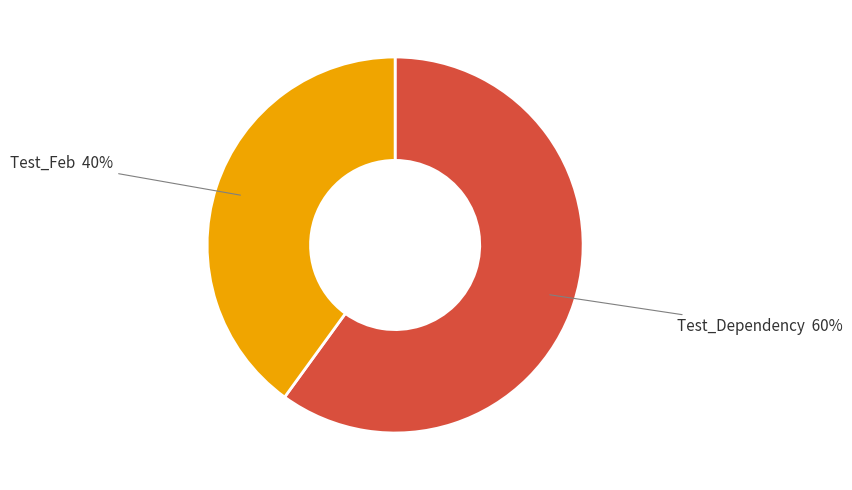

Count the number of slices in the pie.

2